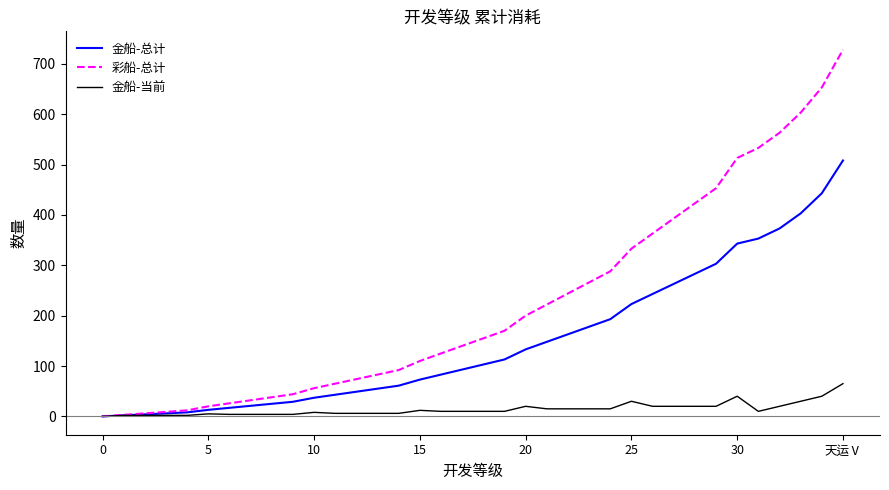

What is the highest value of the 彩船-总计 series?

728